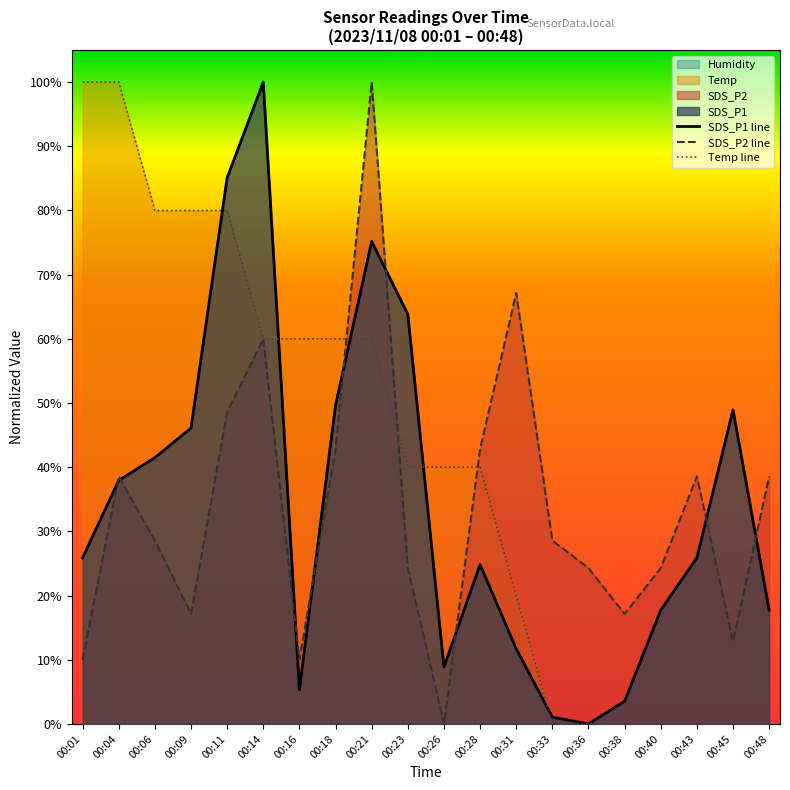

Where does the SDS_P1 line series first go above 25?

00:01